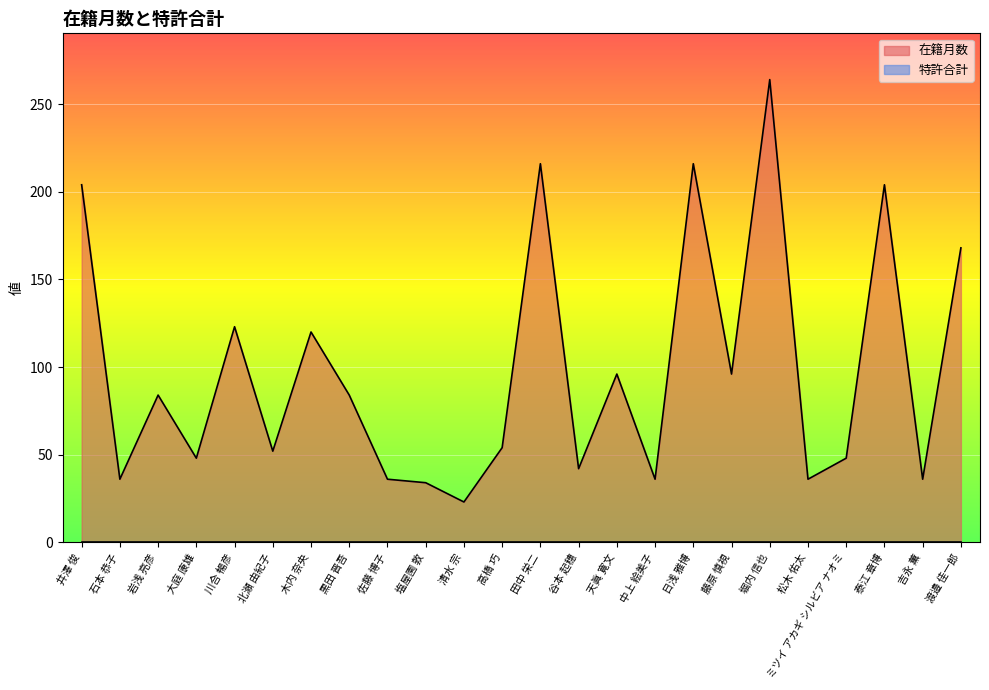

What is the maximum value shown in the chart?

264